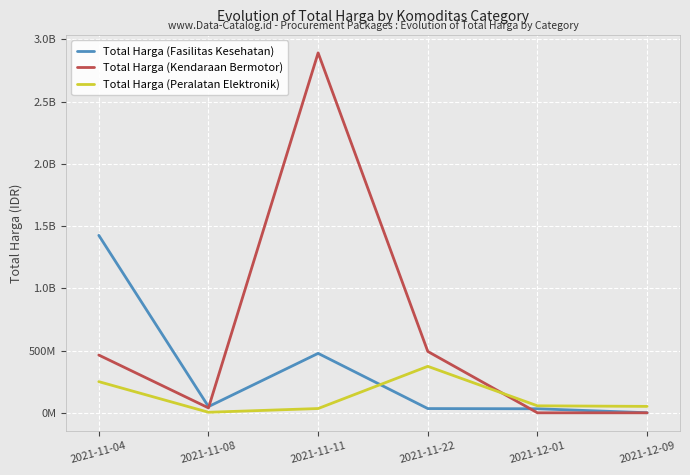

Does the chart have visible grid lines?

Yes